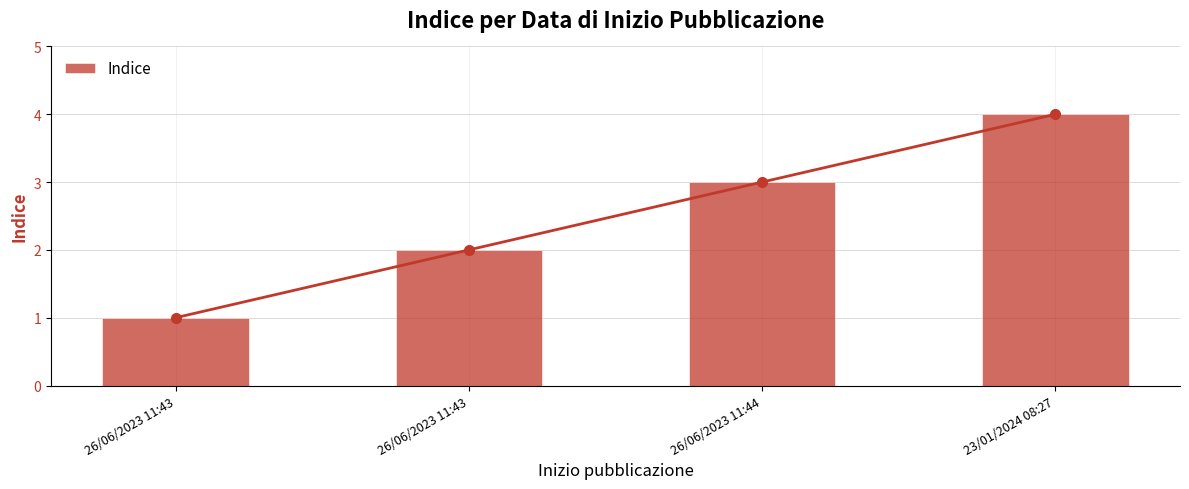

What is the difference between the second highest and minimum values?

2